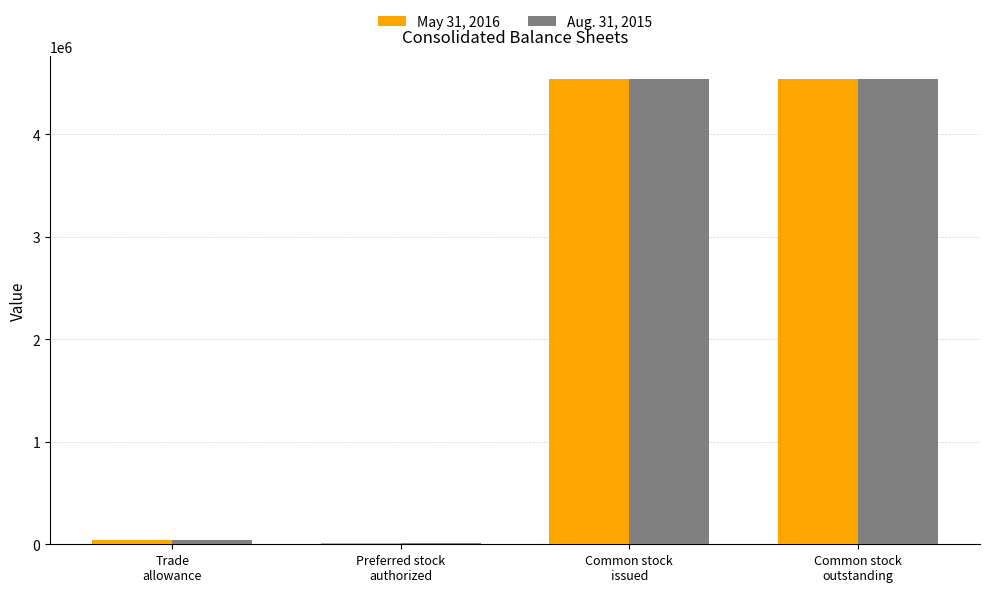

What is the minimum value shown in the chart?

10000